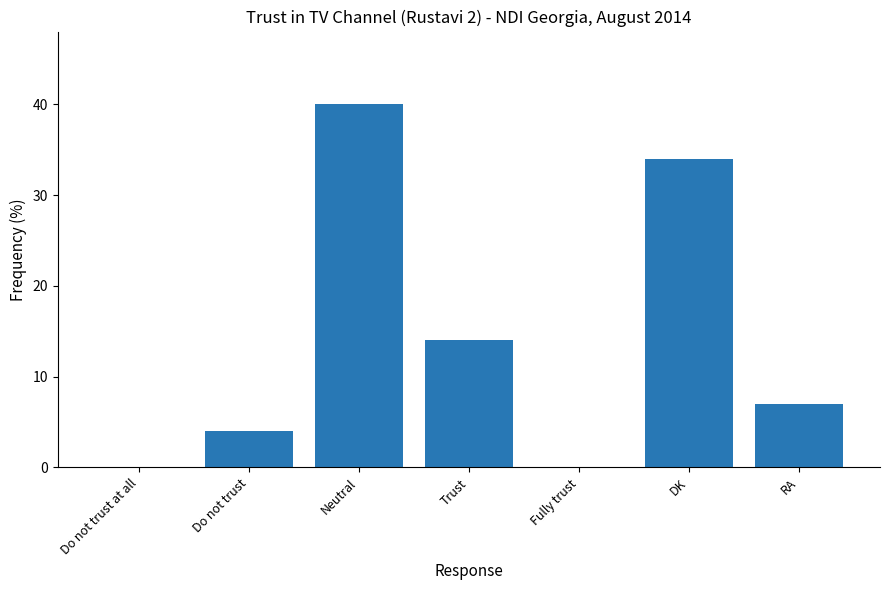

The value at DK is 34. True or false?

True